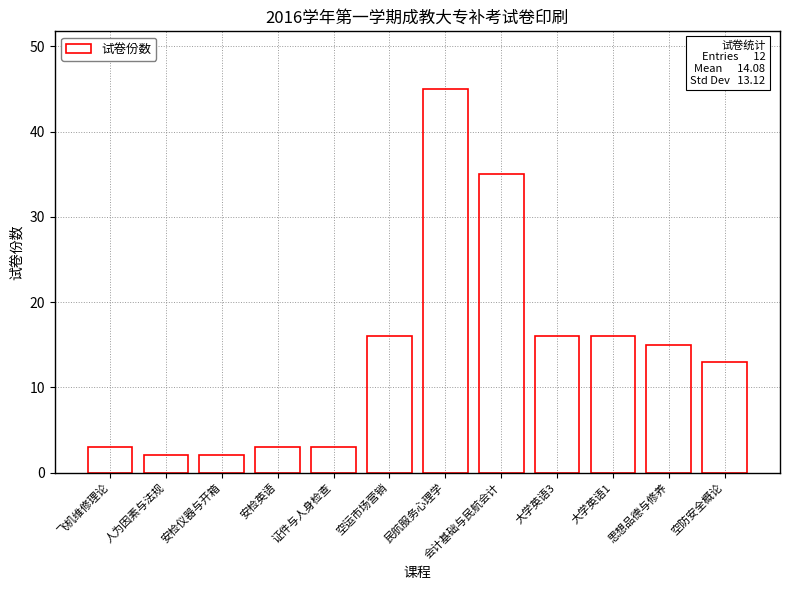

What value does the data have at 思想品德与修养?

15